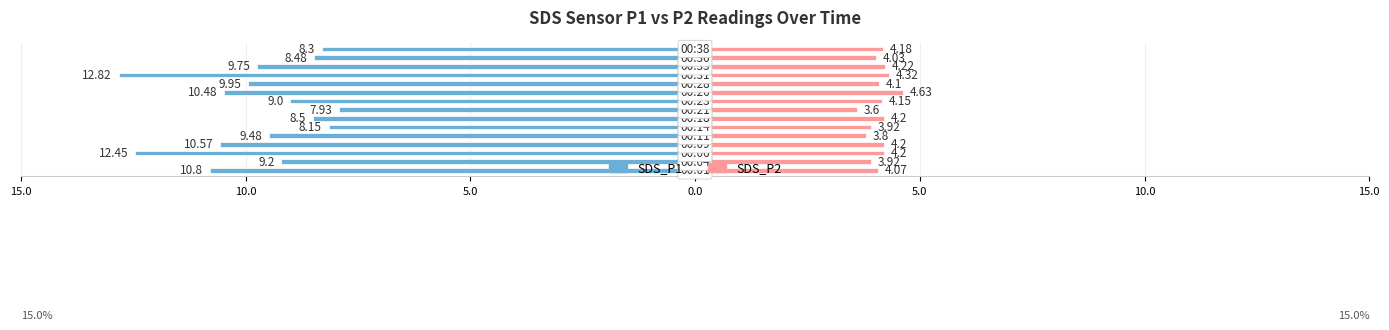

How many bars are there in total?

30